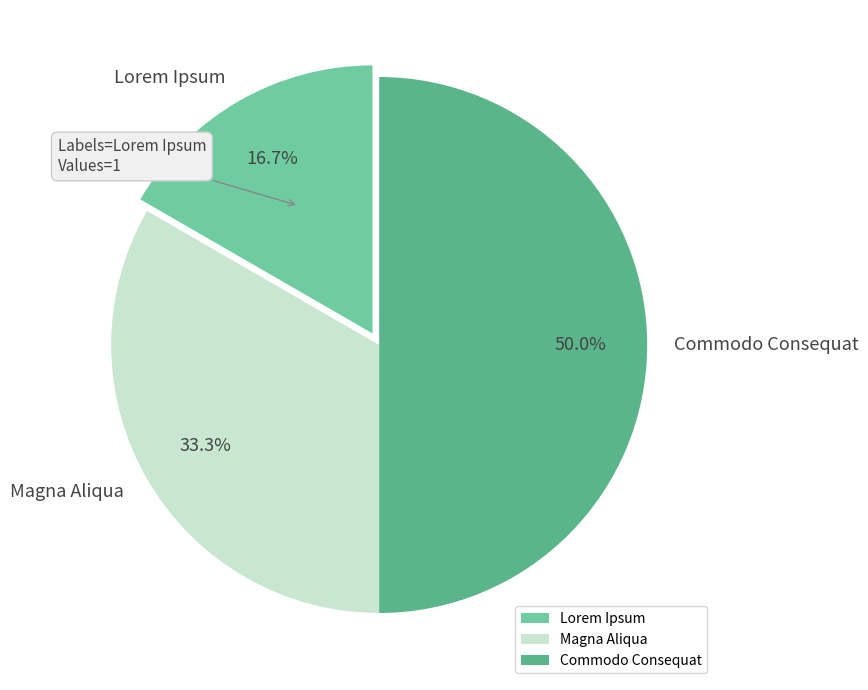

Is Lorem Ipsum the majority of the pie?

No